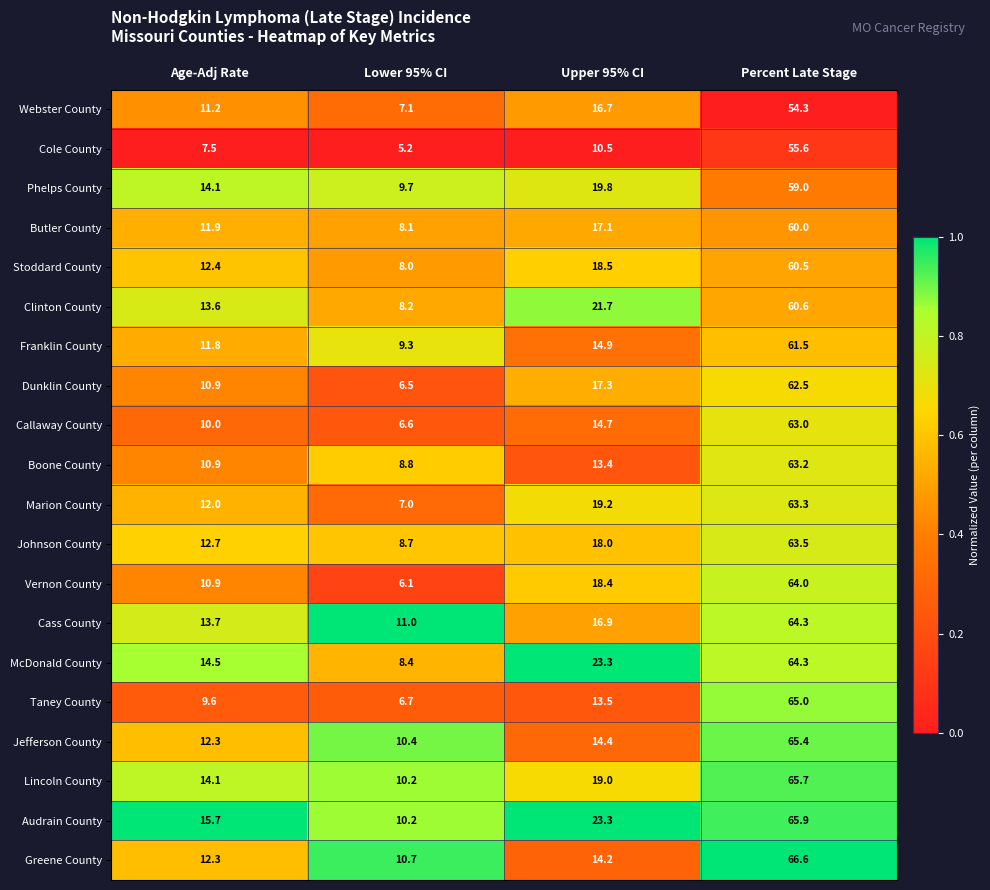

What is the greatest value displayed?

66.6